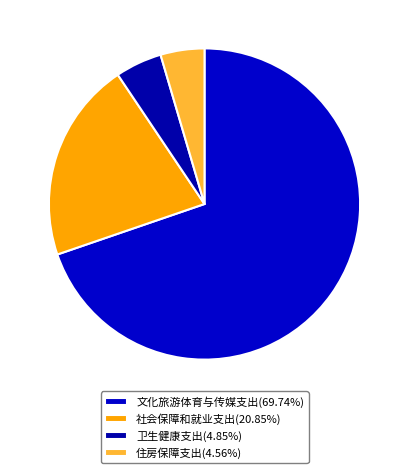

Is it true that 卫生健康支出 is 15% of the pie?

False